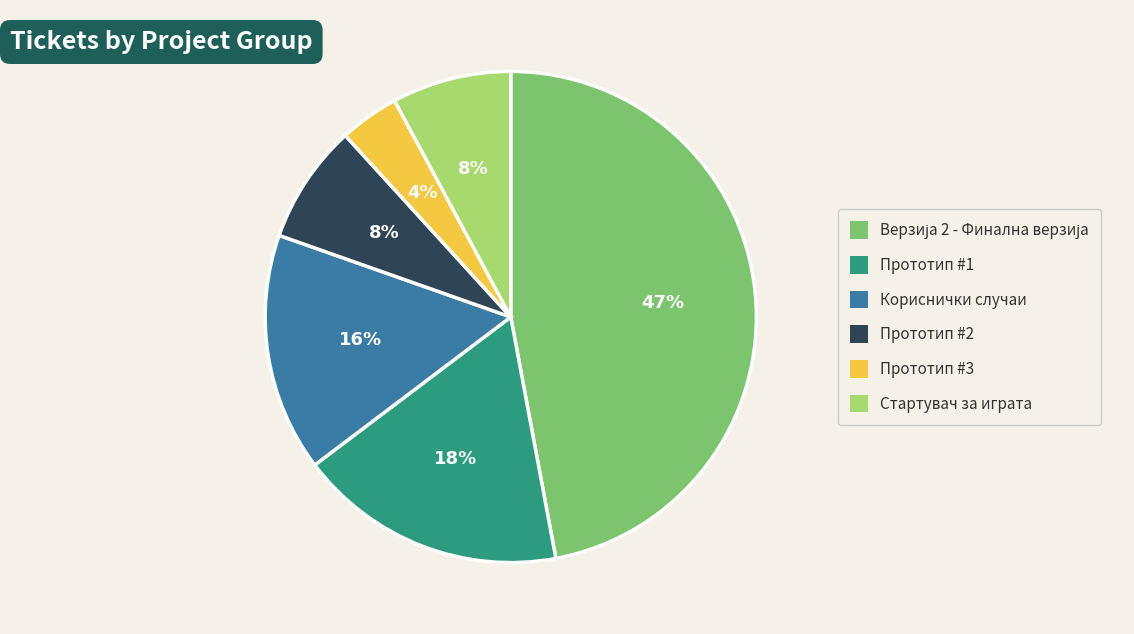

How many segments does this pie chart have?

6